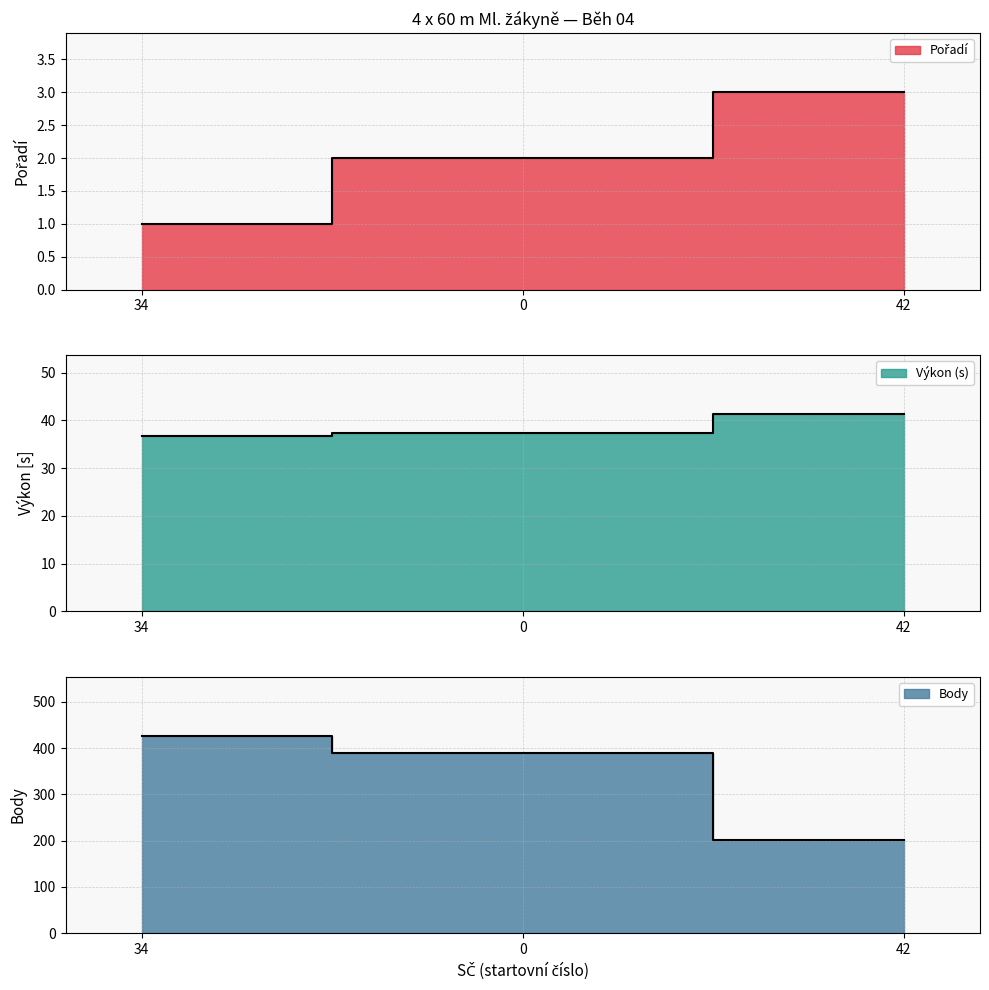

What value does the Pořadí series have at 0?

2.0